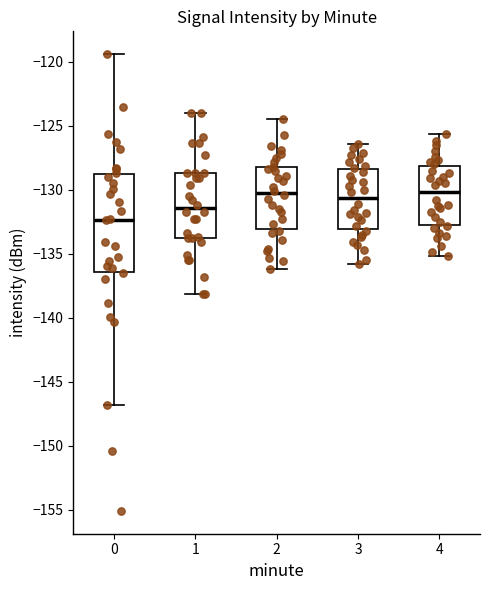

Where is the lower edge of the box at x = 0 on the y-axis? The values are not printed on the chart, so give them approximately, as read against the axis.

-136.5